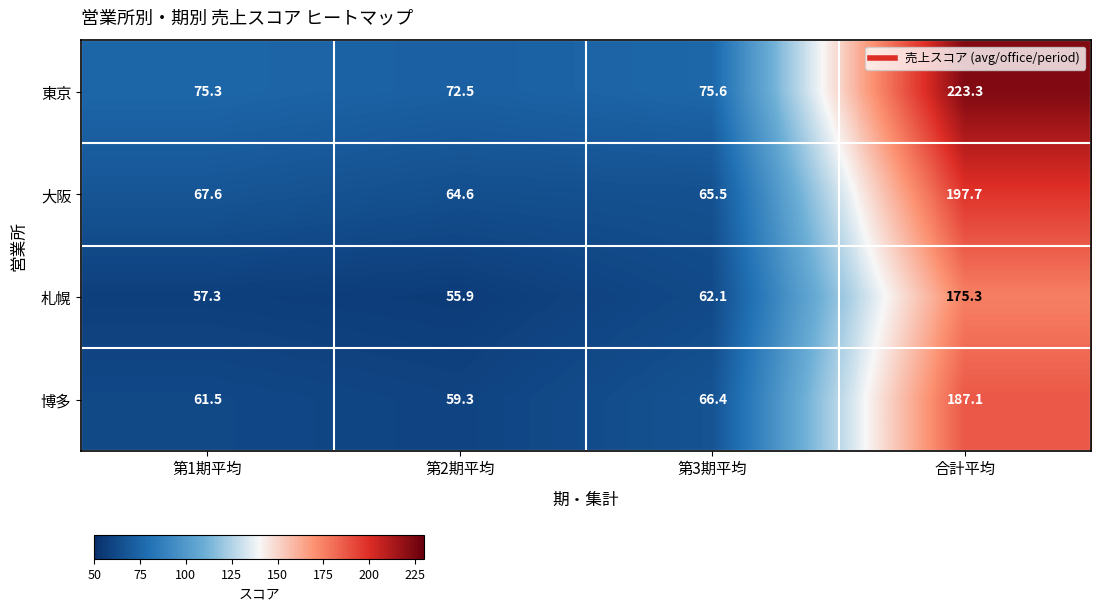

Which series has the largest total across all categories?

東京